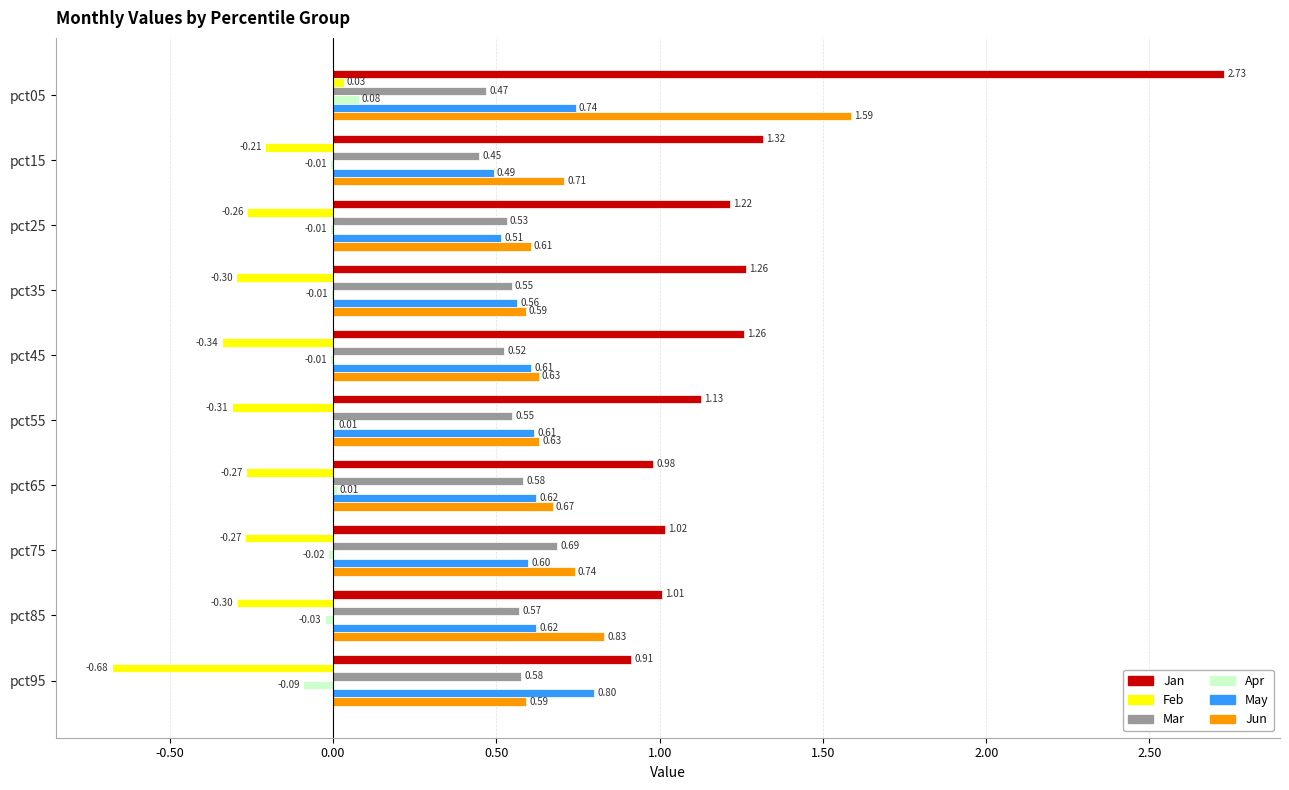

How many data points in Jan are above 1?

8